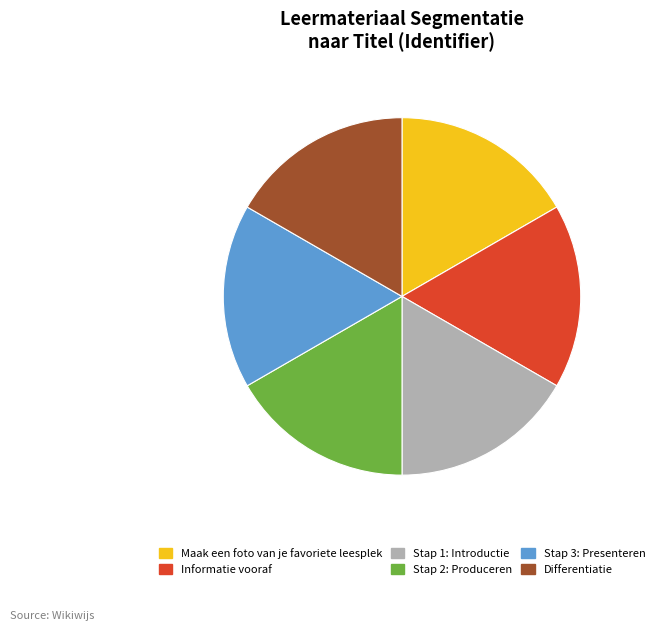

Is there a majority slice in this chart?

No